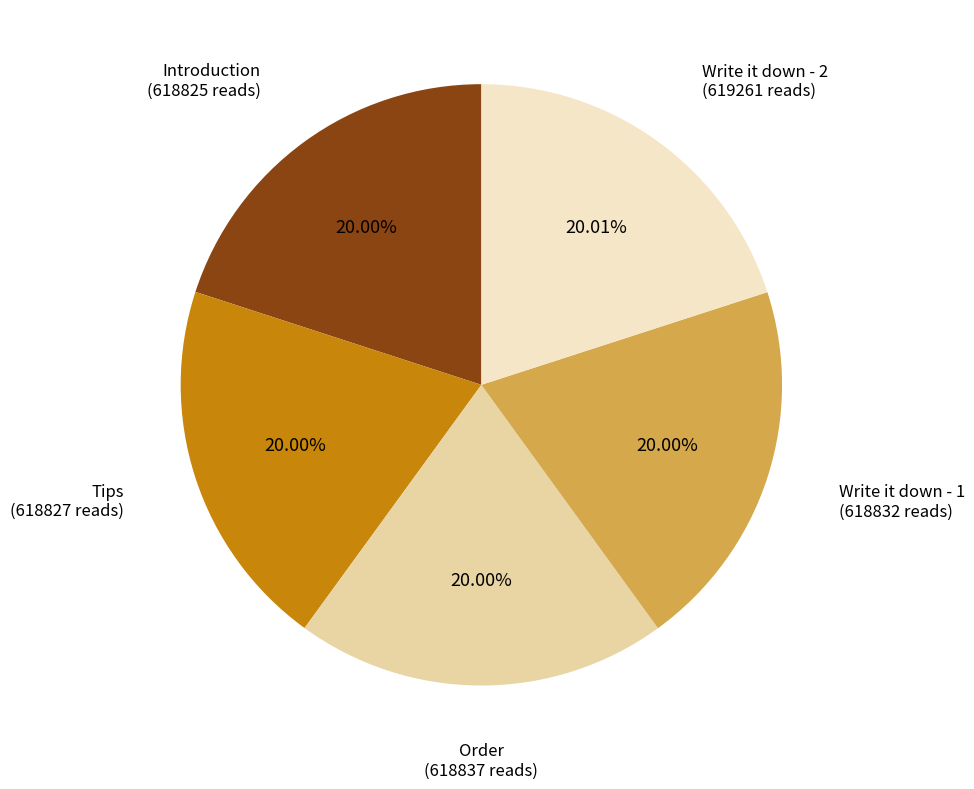

Combined, do Write it down - 2 and Tips account for over 50%?

No